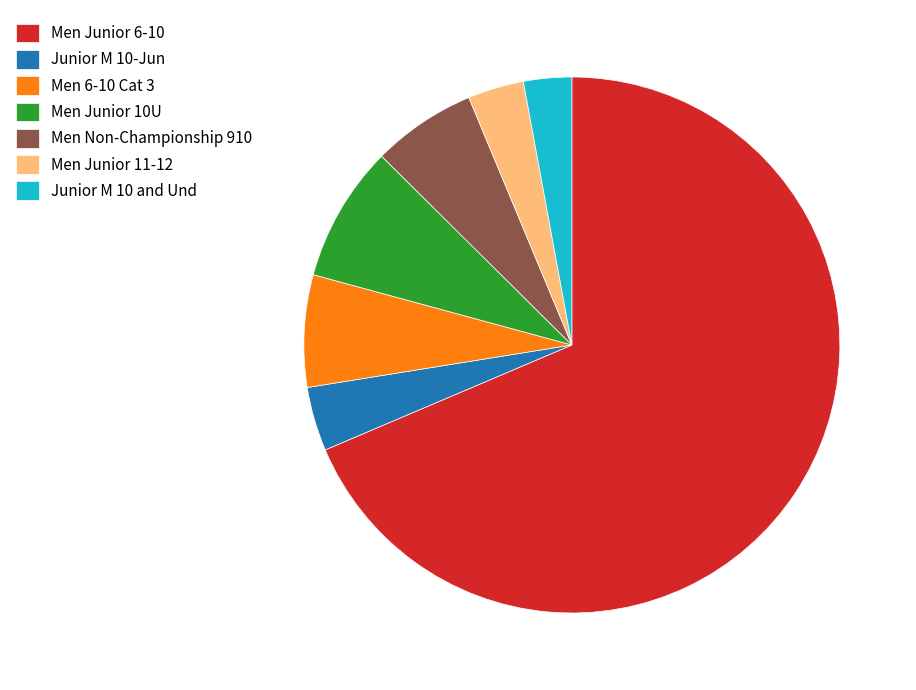

Count the number of slices in the pie.

7